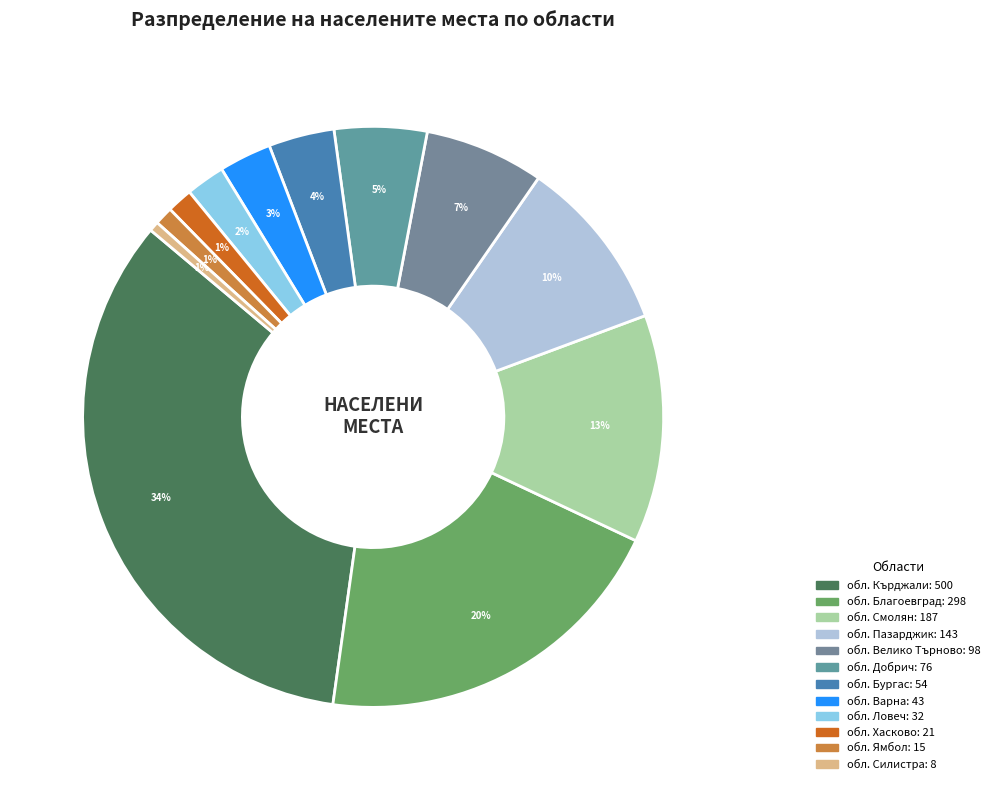

Does обл. Хасково account for over 50% of the chart?

No